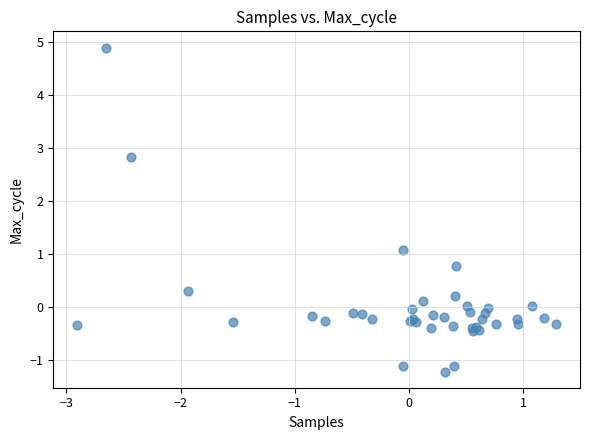

What Y value in the scatter plot is closest to 1?

1.1